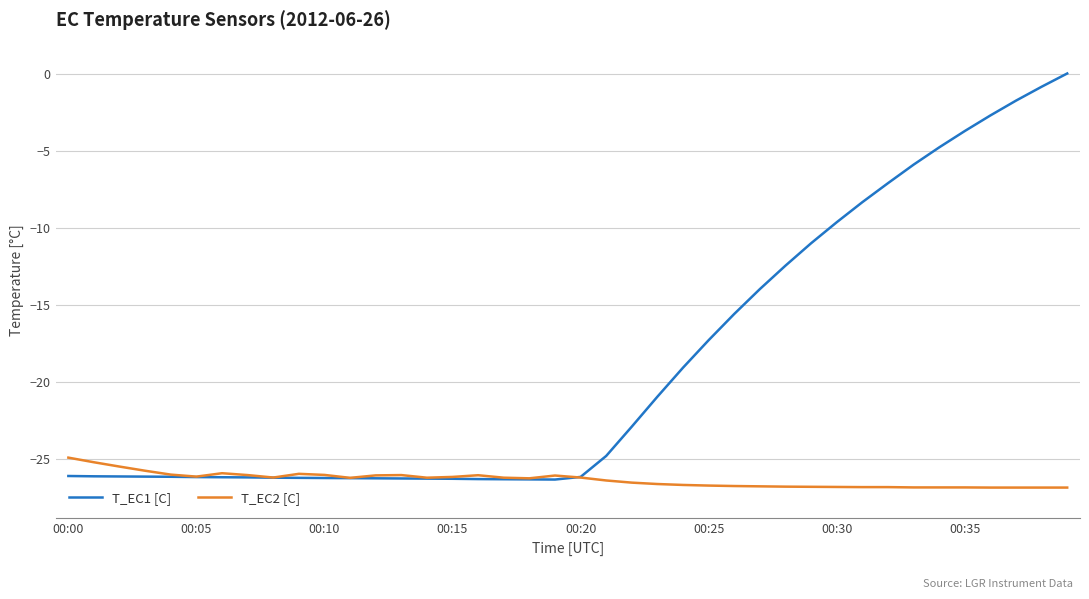

List the series in order of their overall mean, lowest first.

T_EC2 [C], T_EC1 [C]